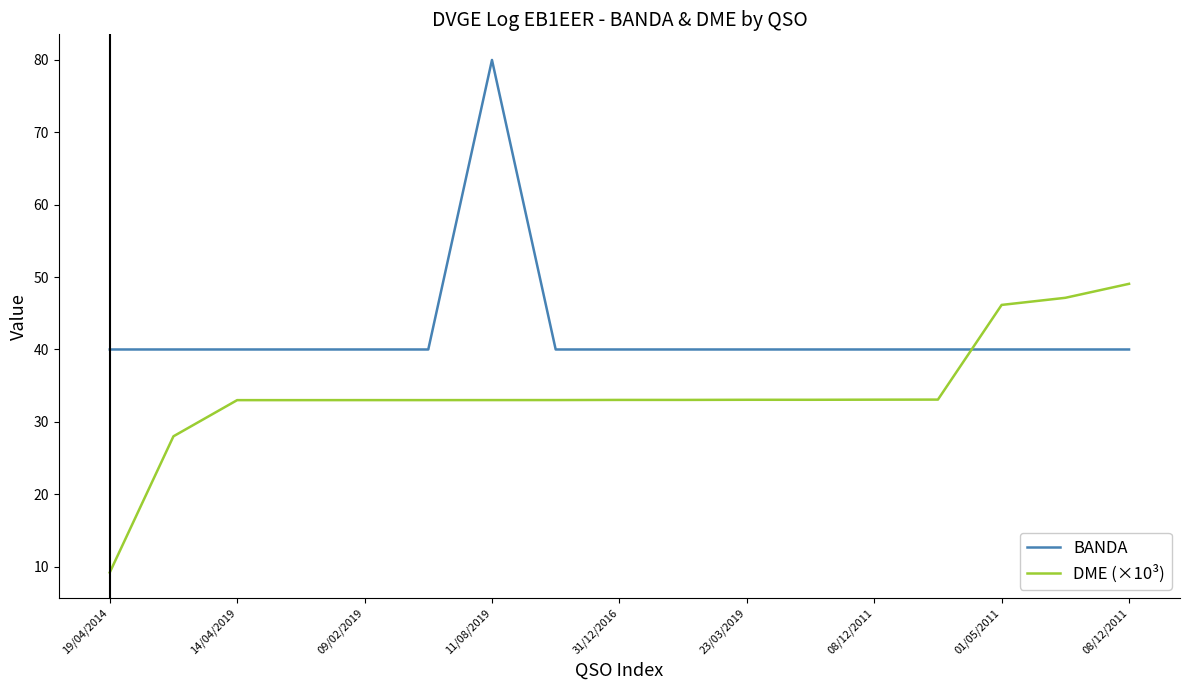

Rank the series by their average value, from lowest to highest.

DME (×10³), BANDA